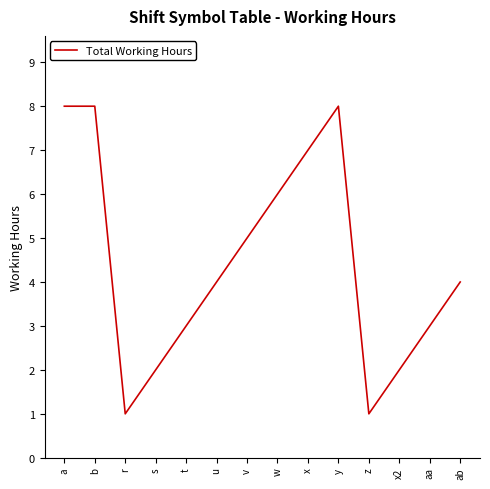

How many interior local valleys (lower than both neighbors) does the data have?

2